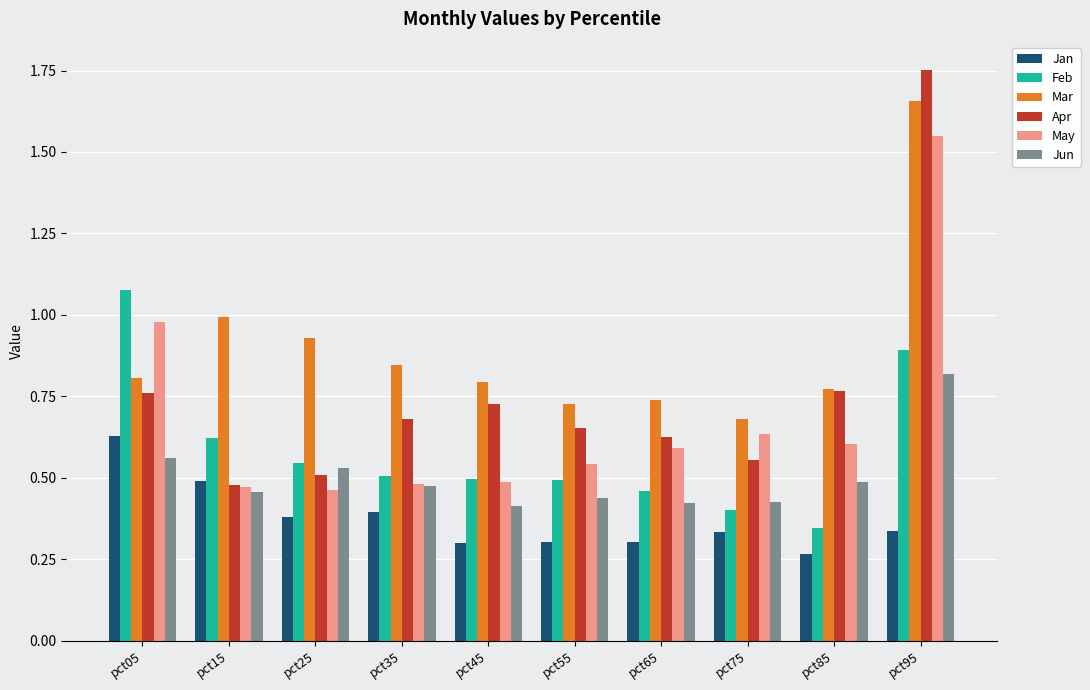

True or false: May has a value of 1.0 at pct05.

True